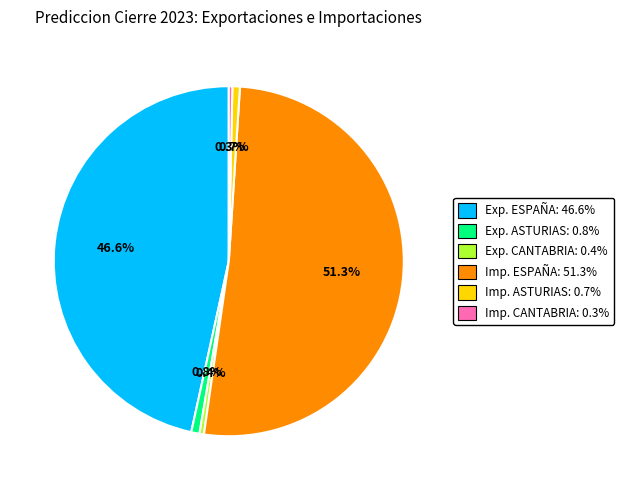

To the nearest percent, what is the average slice percentage?

17%